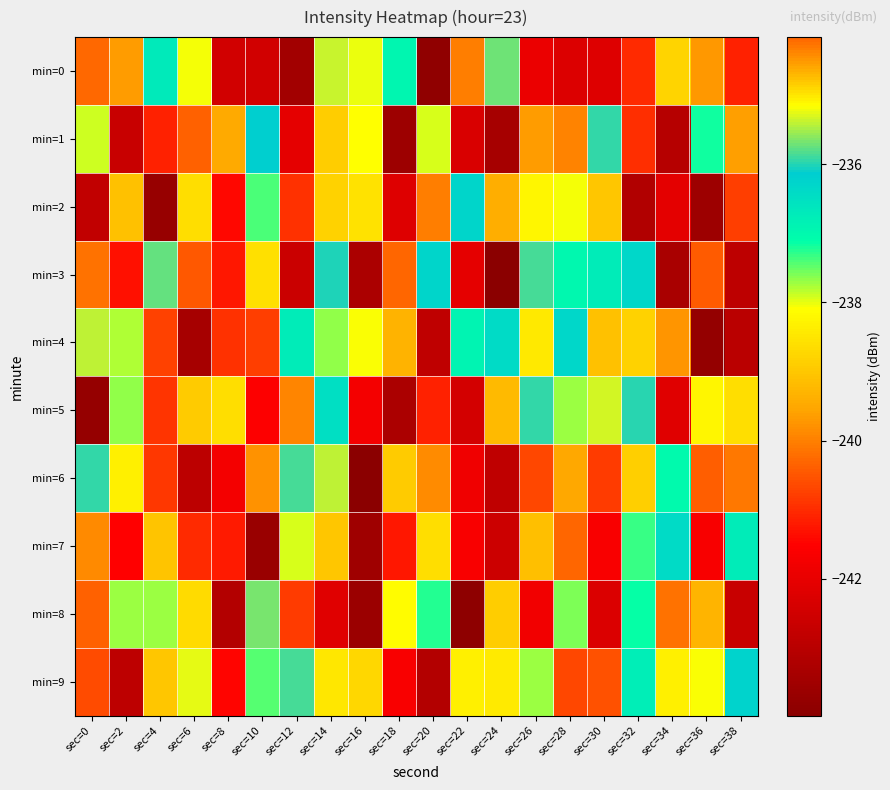

Rank the series at sec=32 from lowest to highest value.

min=2, min=0, min=1, min=6, min=4, min=7, min=8, min=9, min=3, min=5